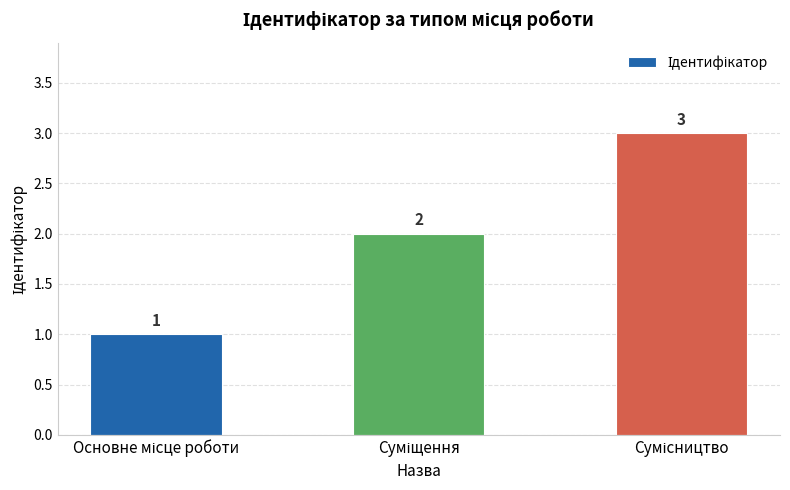

What is the value of the 3rd bar from the left?

3